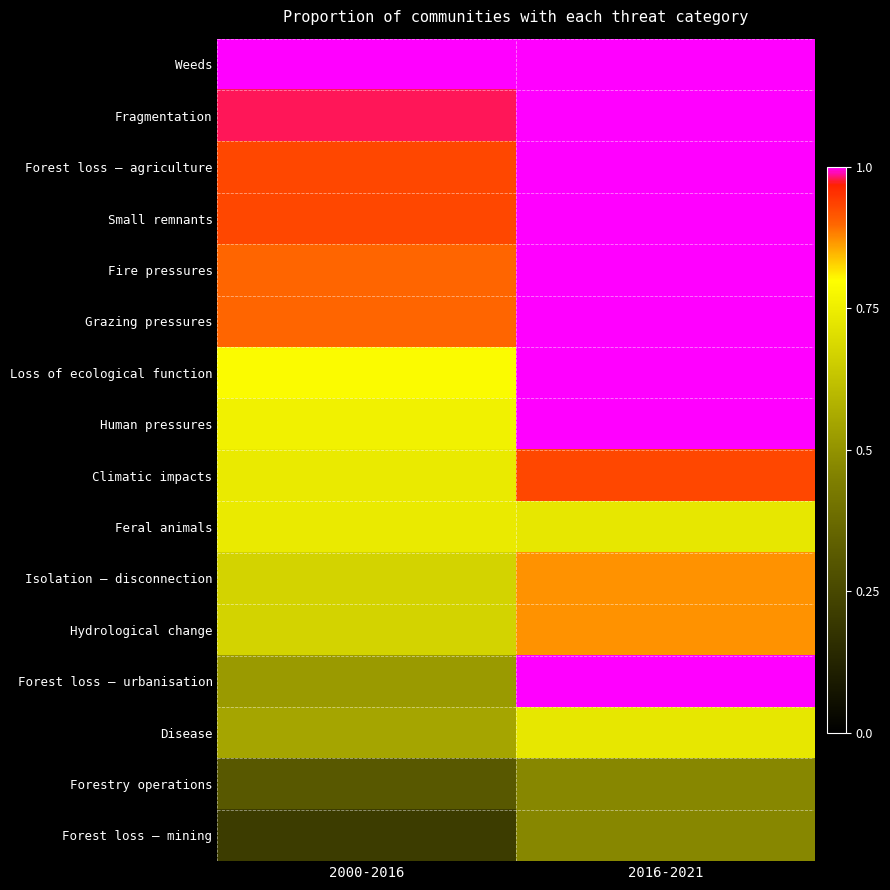

Which series changed the most between 2000-2016 and 2016-2021?

Forest loss – urbanisation